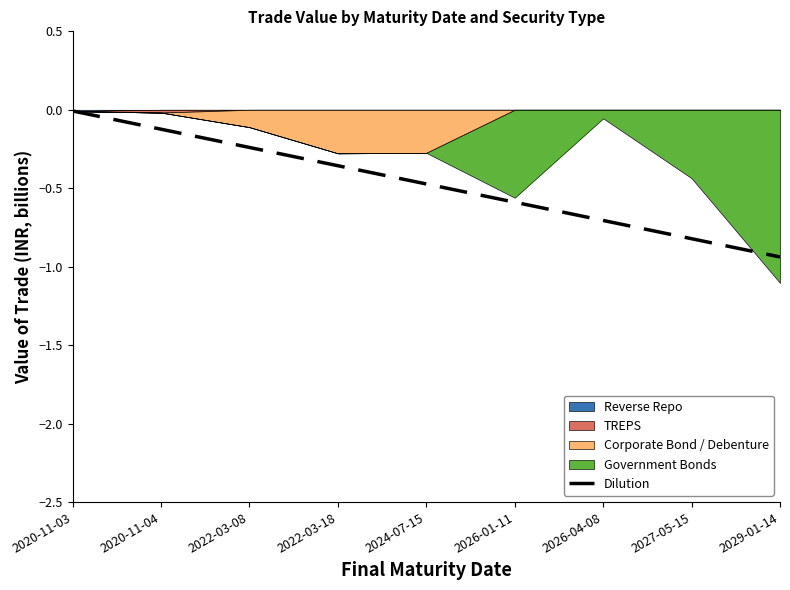

What is the sum of all values?

-4.3